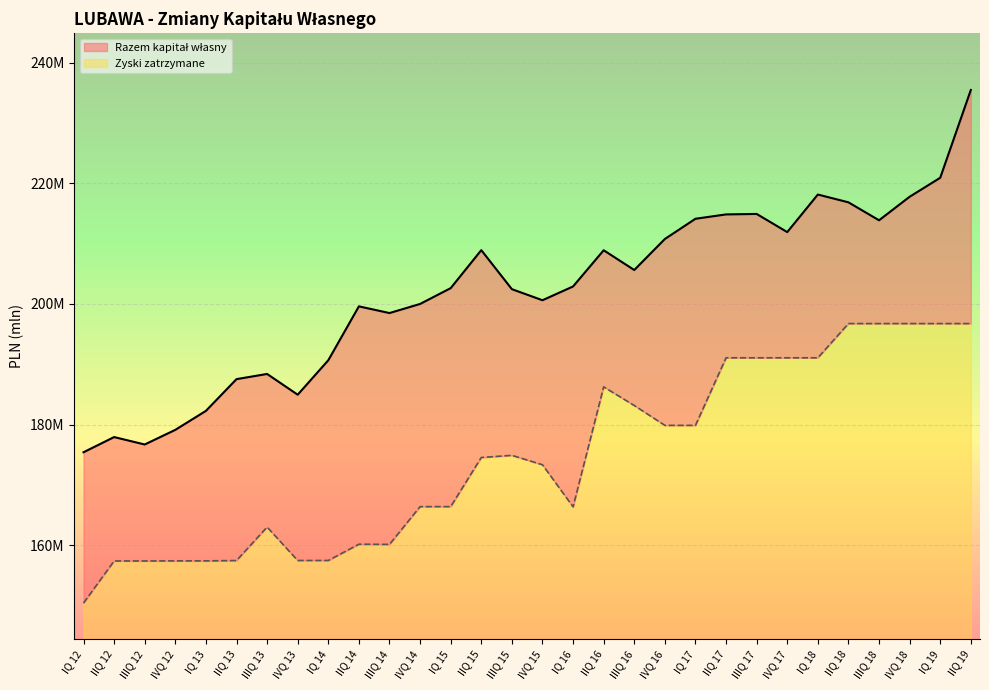

What is the label of the 21st point from the right?

IIQ 14